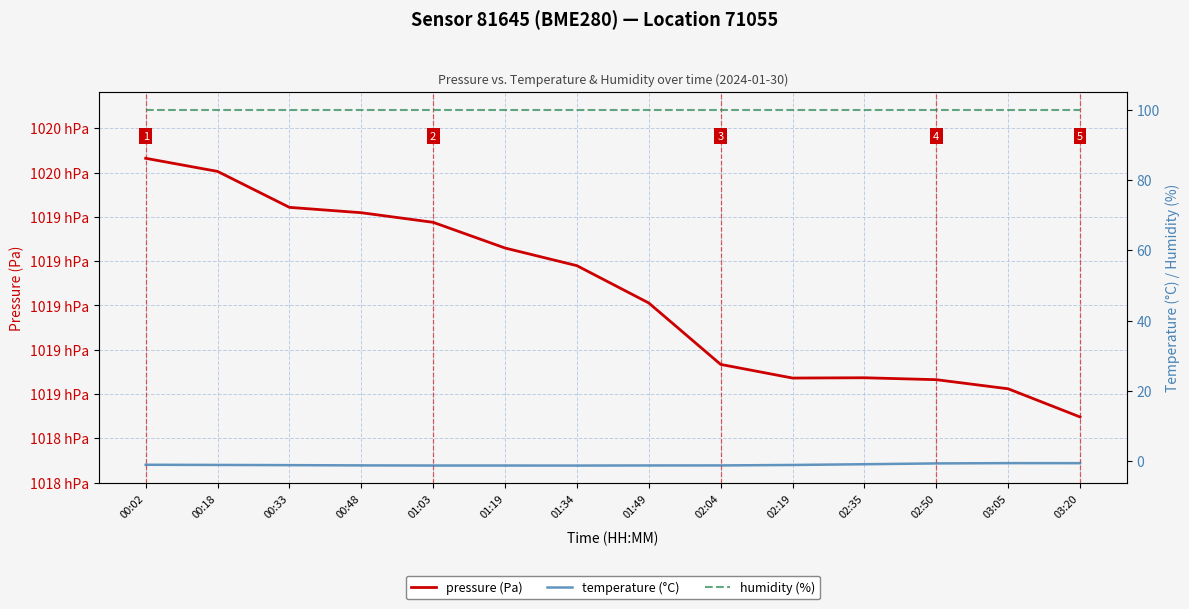

Does the chart display data point markers on the line(s)?

No